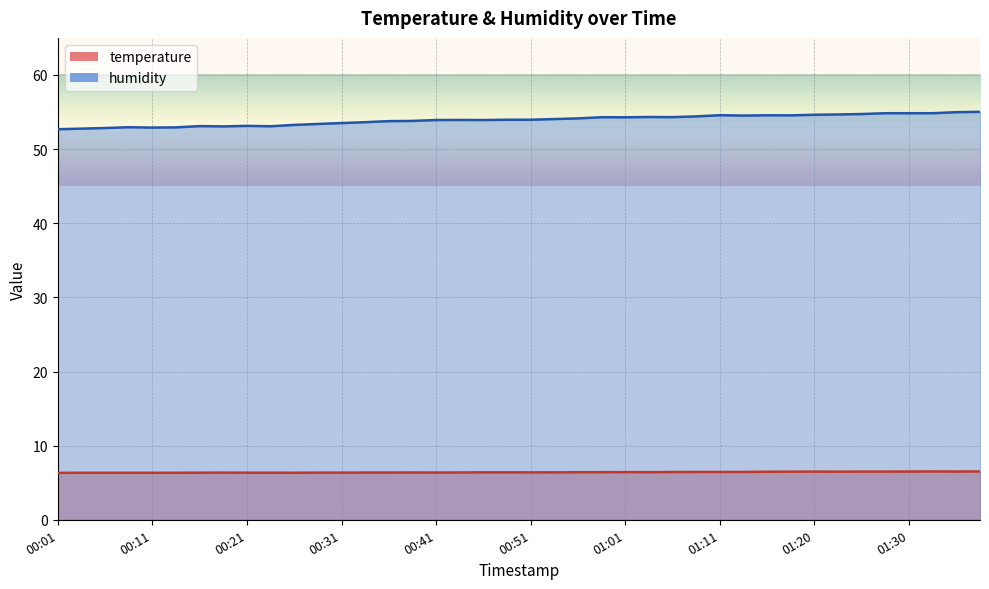

What is the difference between the humidity values at 00:38 and 00:46?

0.1